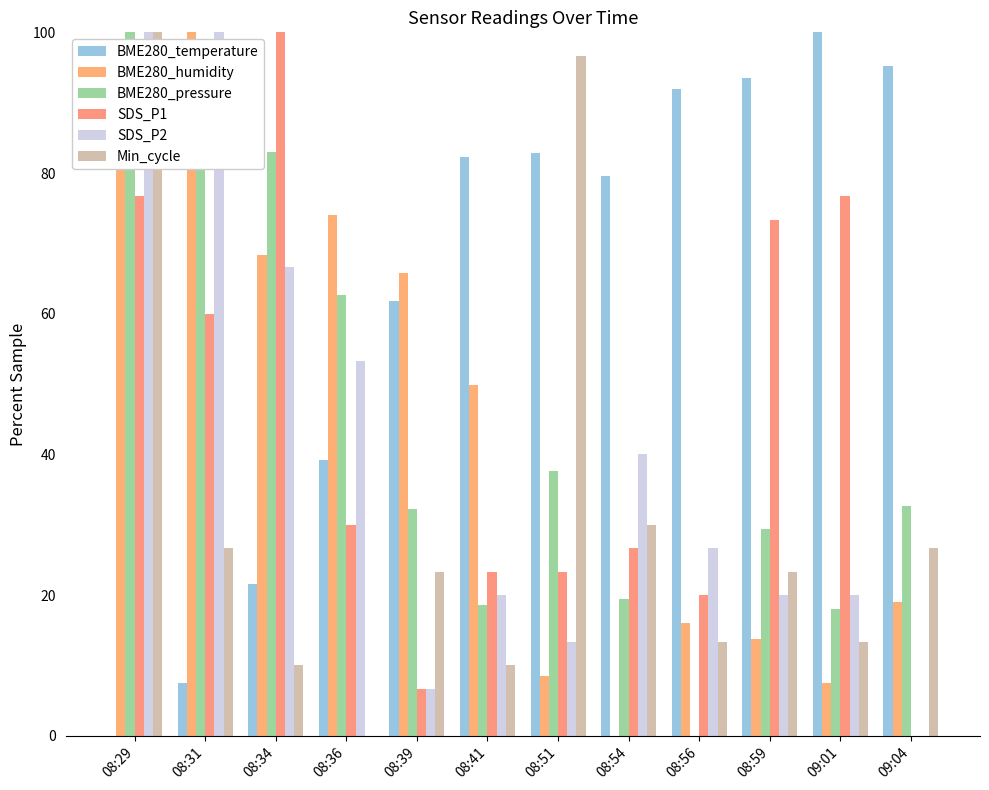

Which category has the lowest value in the BME280_temperature series?

08:29